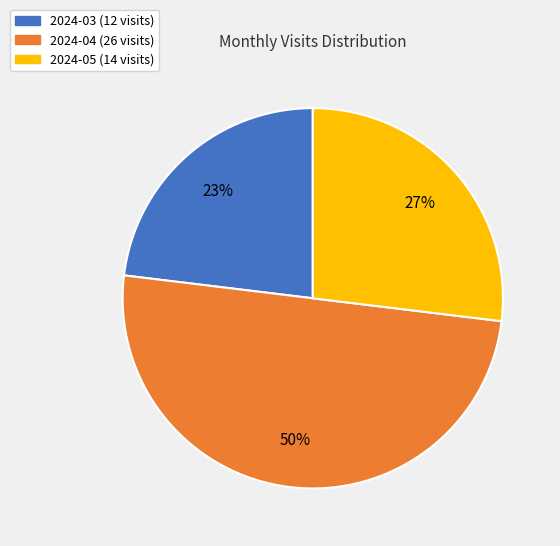

Is 2024-05 the majority of the pie?

No